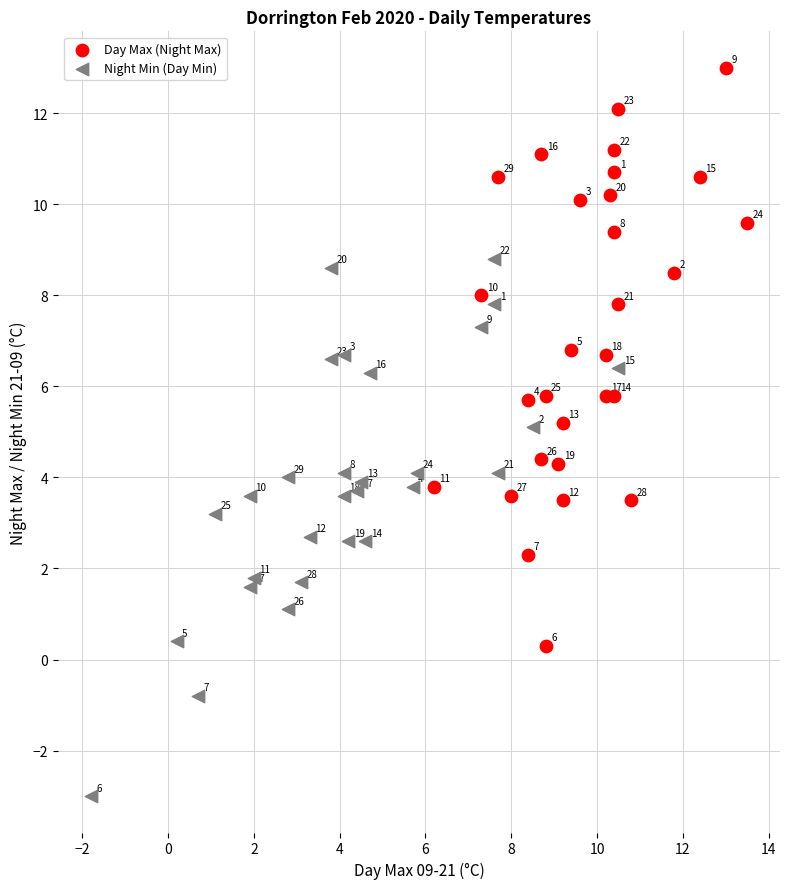

Which series reaches the minimum Y coordinate?

Night Min (Day Min)